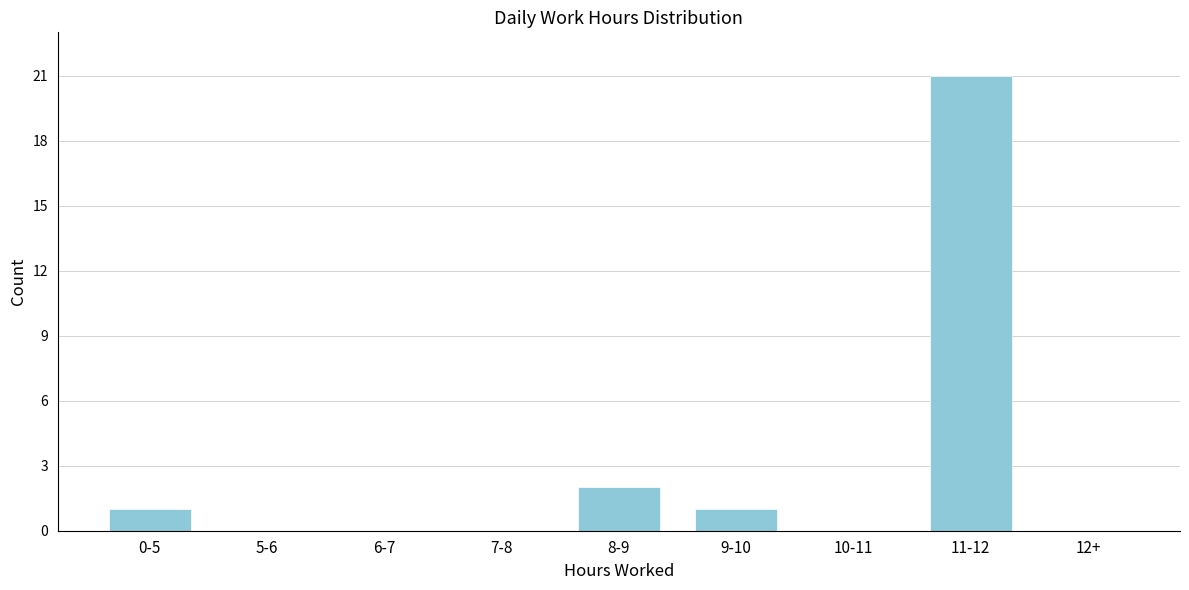

Between 9-10 and 10-11, which is larger?

9-10